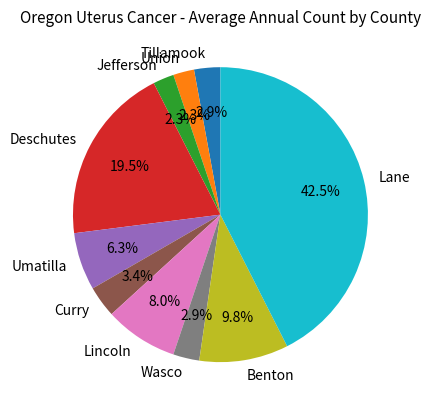

Approximately how many times larger is the value at Lincoln compared to Benton?

0.8